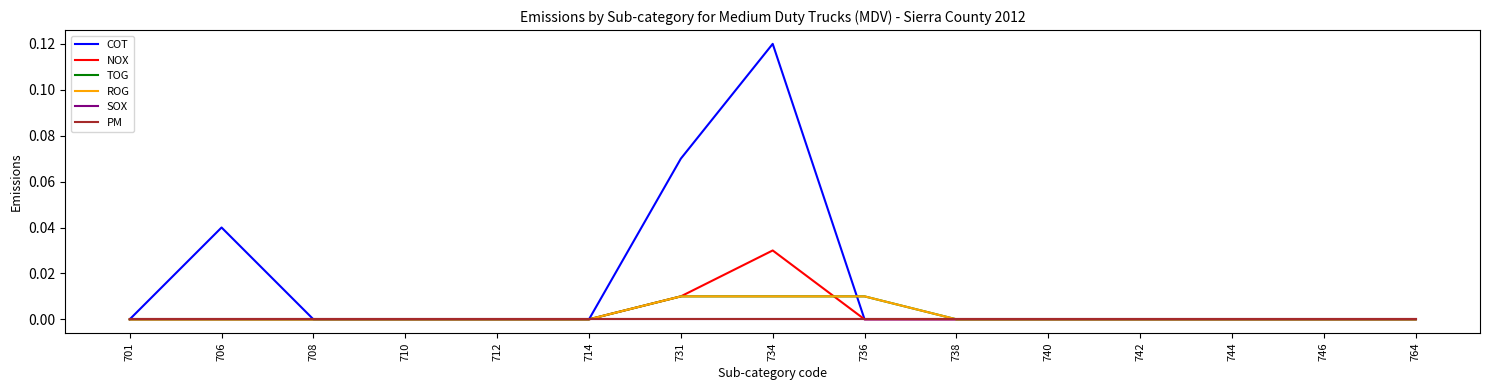

What is the highest value of the COT series?

0.1